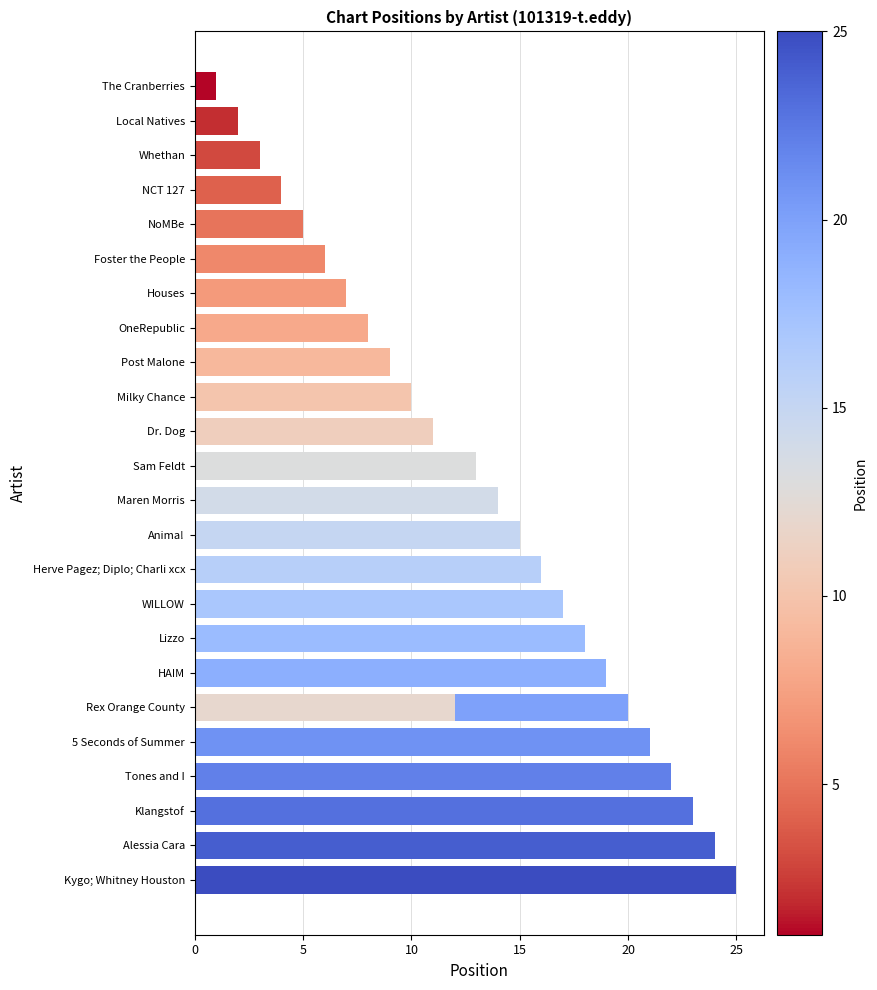

What is the change in value from Maren Morris to The Cranberries?

-13